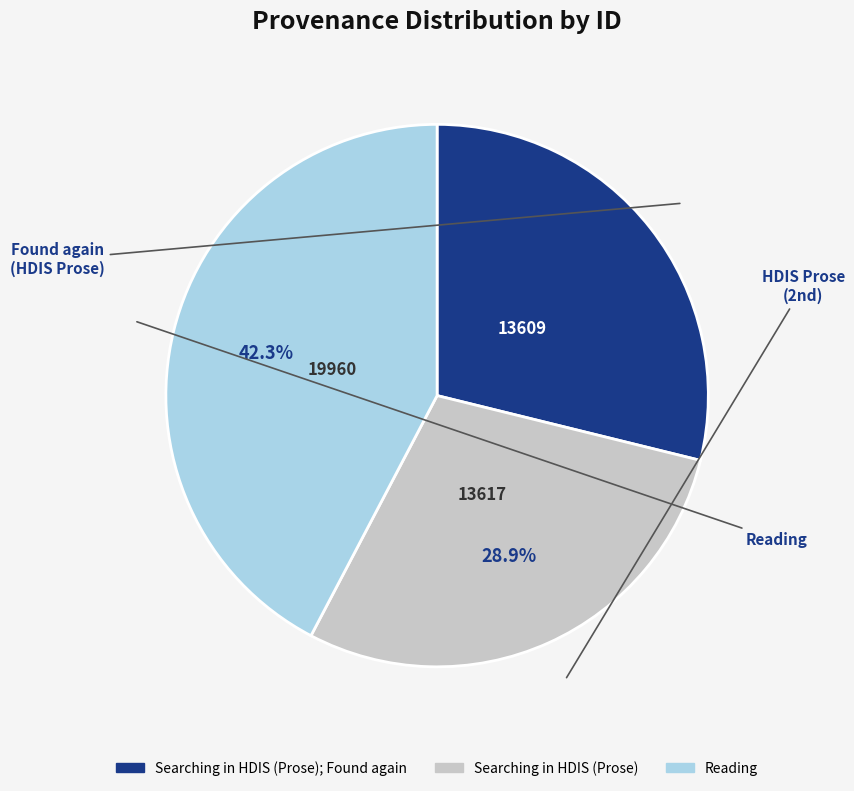

Rank the categories by value from lowest to highest.

Searching in HDIS (Prose); Found again, Searching in HDIS (Prose), Reading